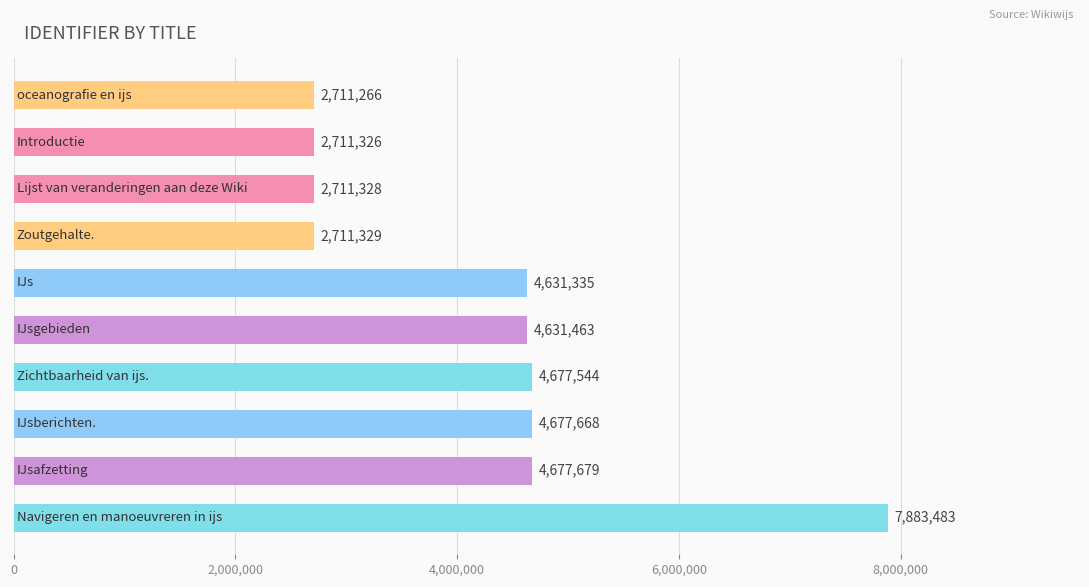

What is the smallest value displayed?

2711266